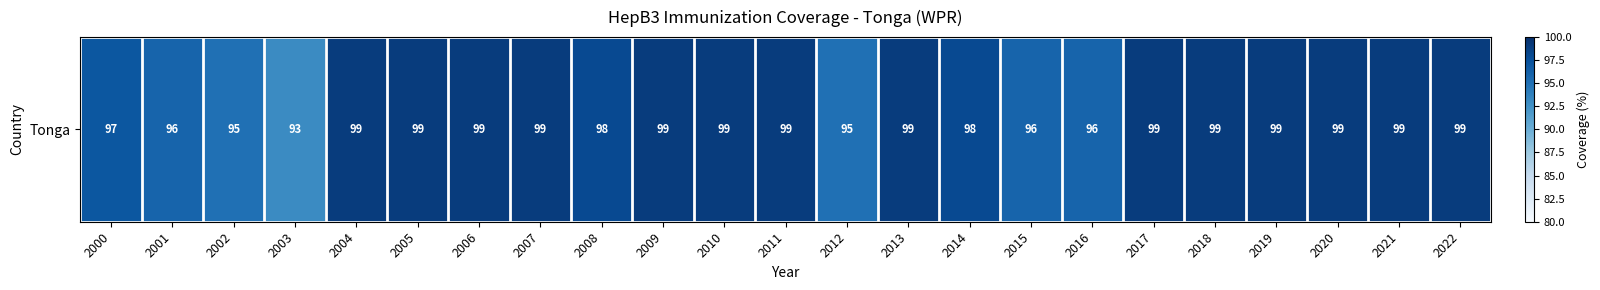

At which label is the value closest to 96?

2001